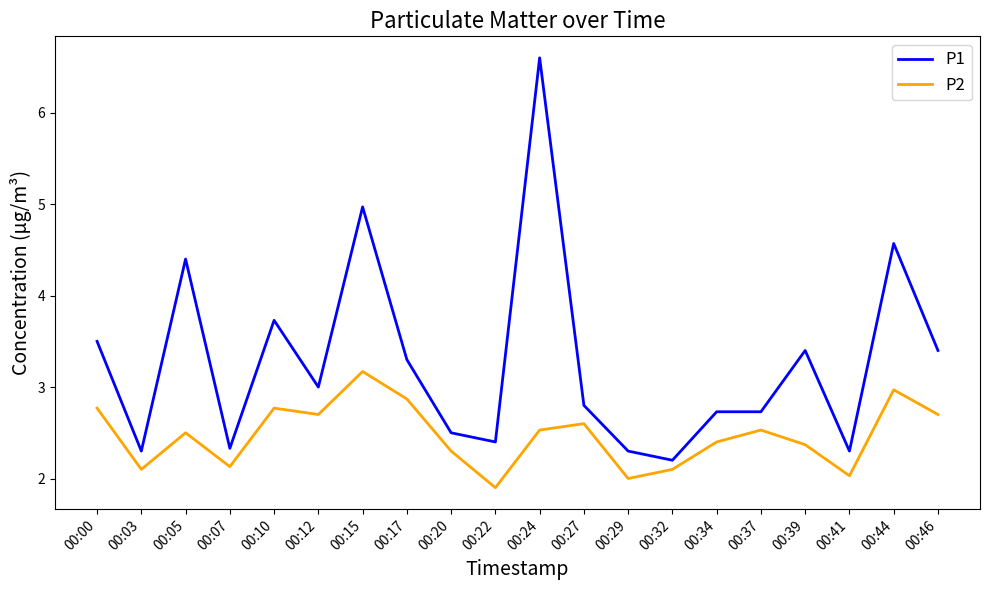

True or false: P2 and P1 cross at least once.

False